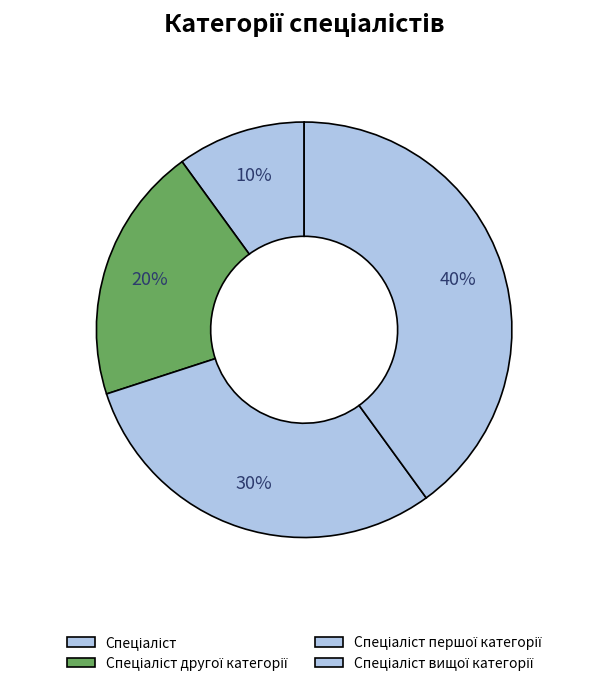

Which slice is the smallest?

Спеціаліст